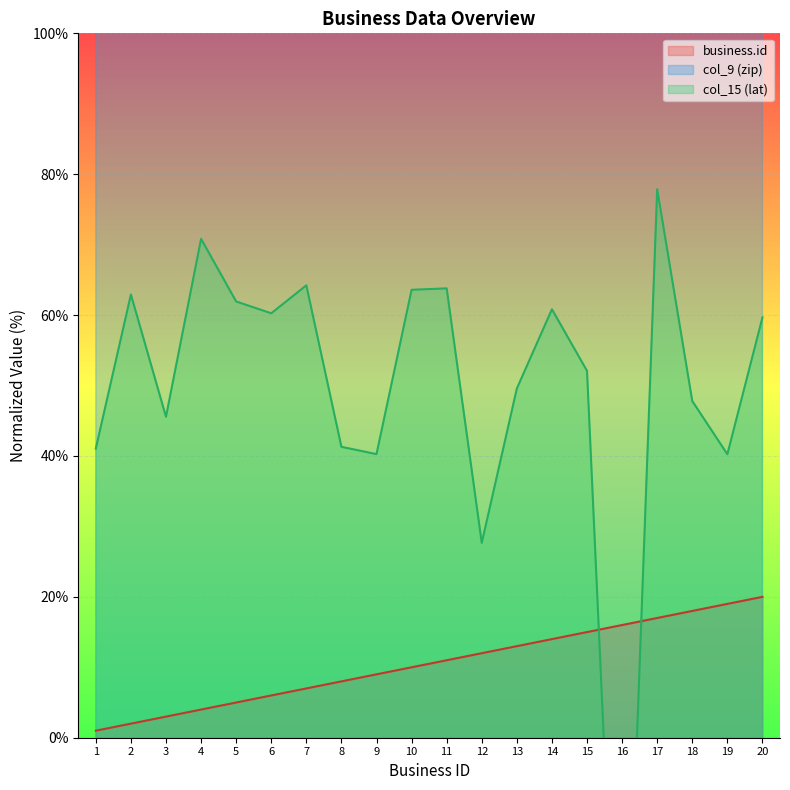

How many positive values does the col_15 series have?

19